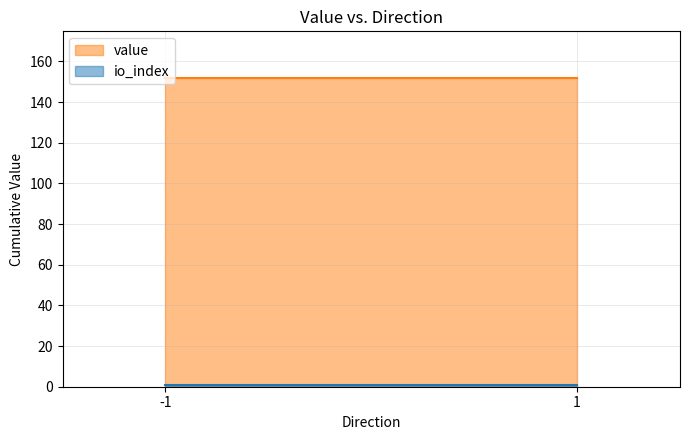

At how many categories does at least one series exceed 71?

2